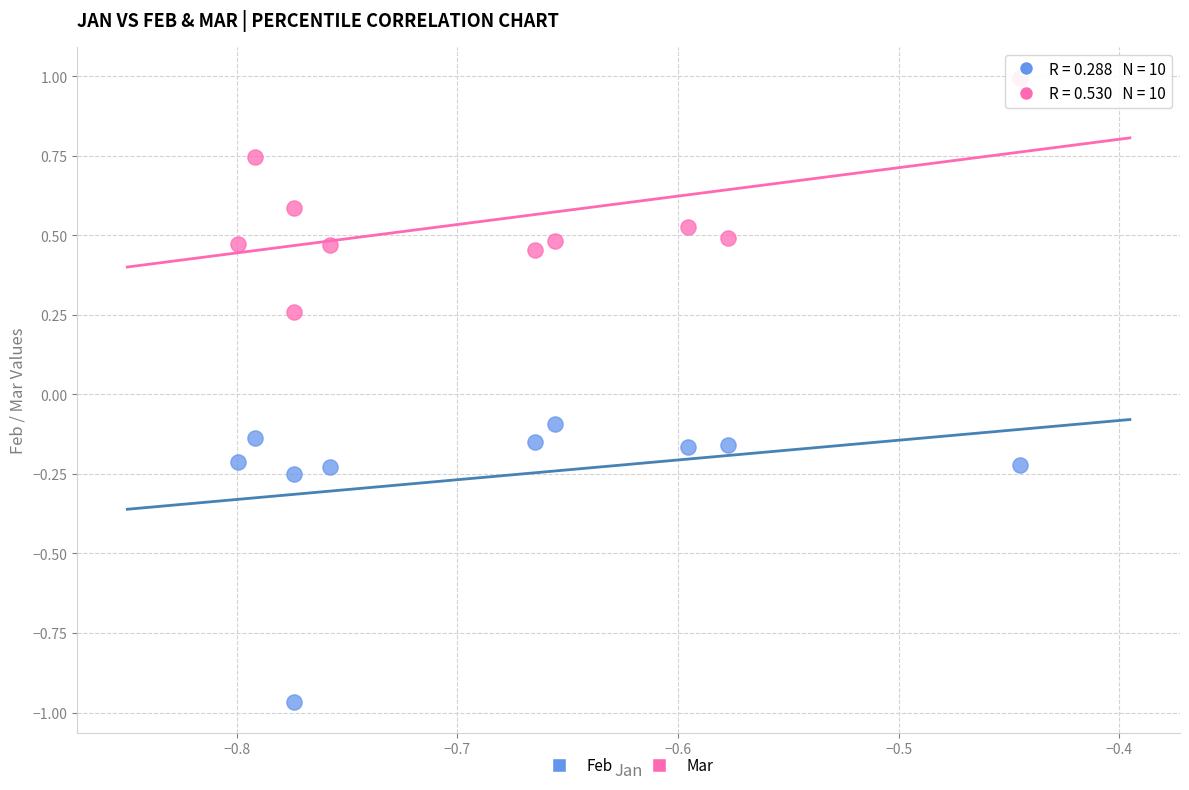

Across all data points, what is the range of Y values (max minus min)?

2.0